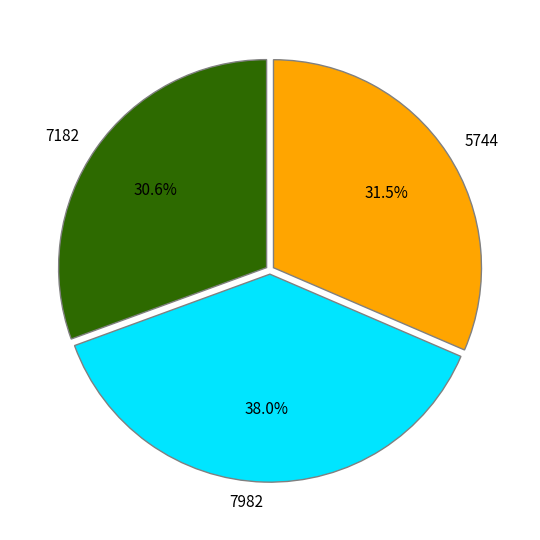

Does any single category account for the majority?

No